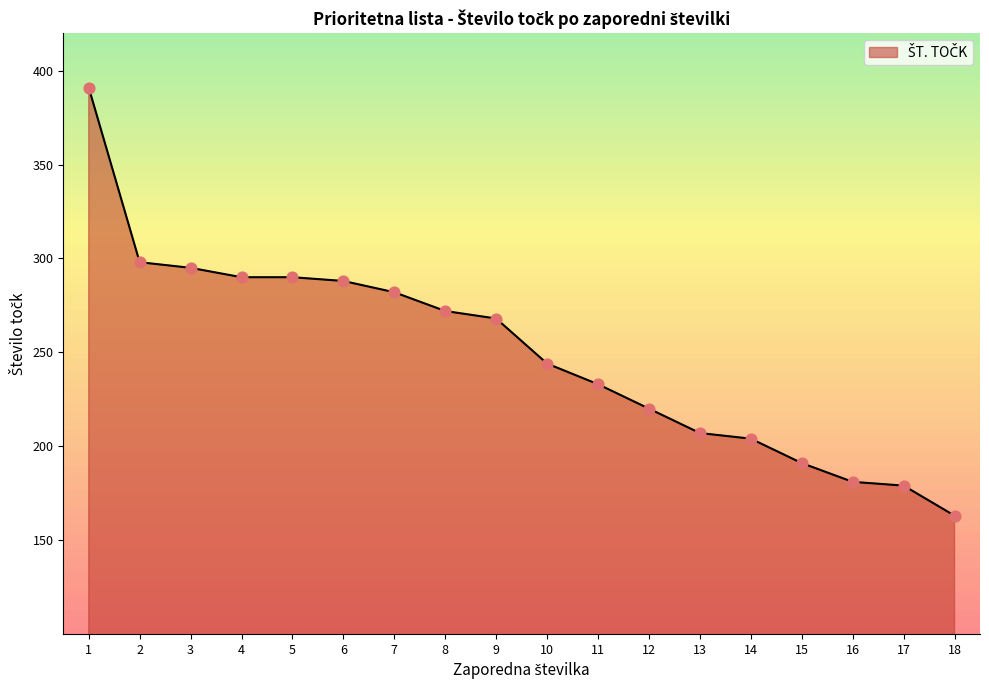

What is the change in value from 6 to 17?

-109